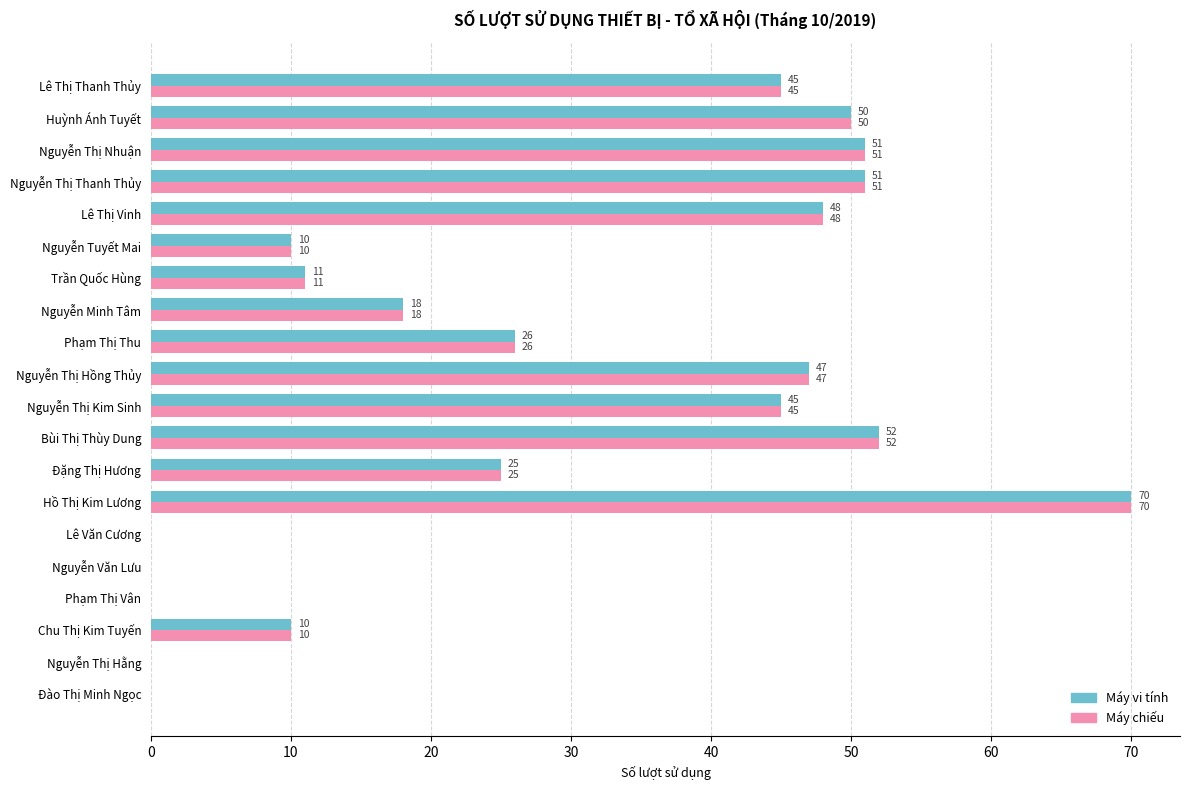

Count the number of categories in the chart.

20